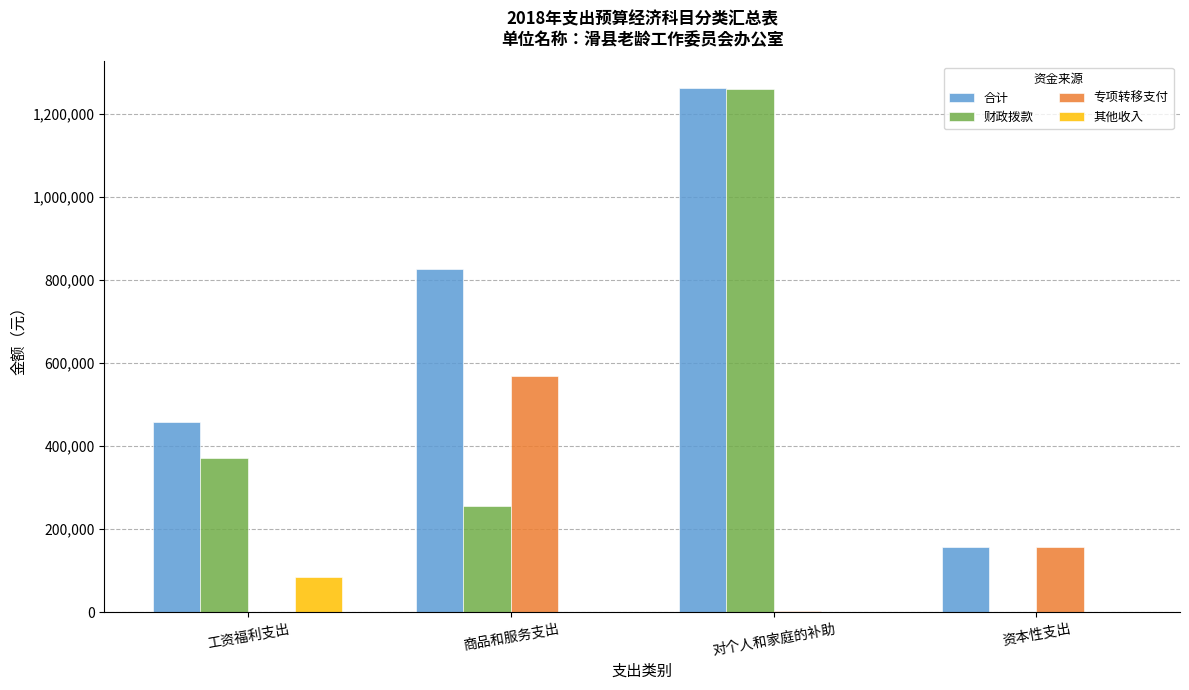

What are all the series names shown in the legend?

合计, 财政拨款, 专项转移支付, 其他收入